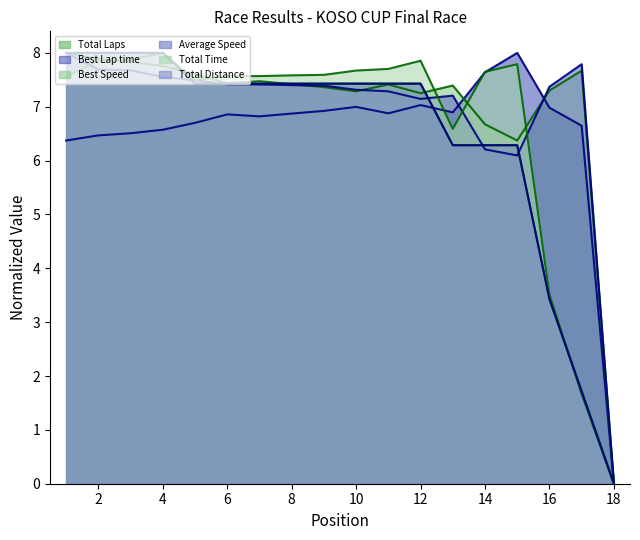

Is it true that Best Lap time equals 6.5 at 3?

True